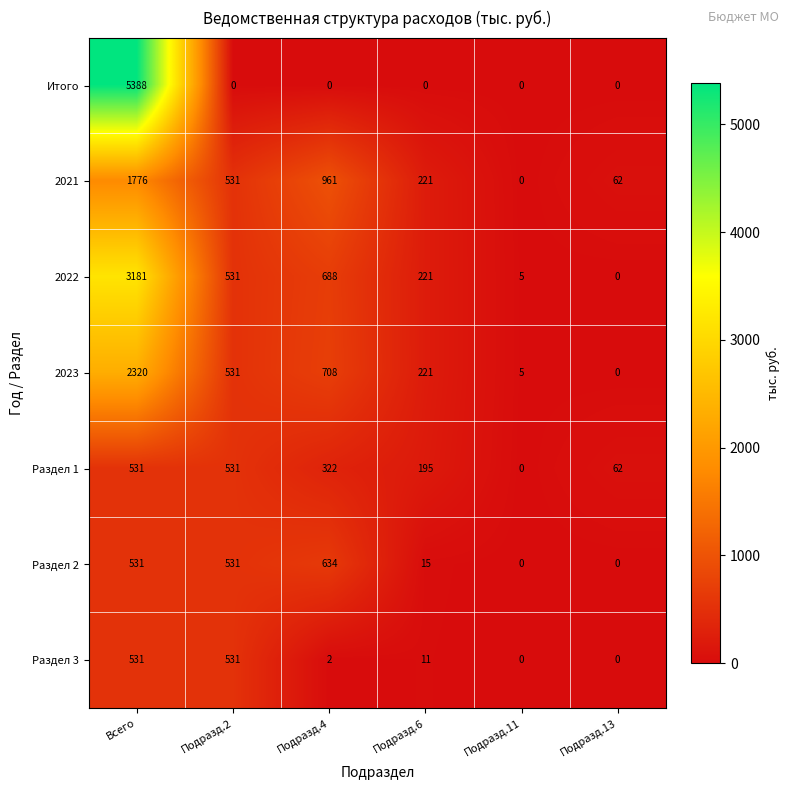

What is the sum of the 2022 values at Подразд.11 and Подразд.6?

226